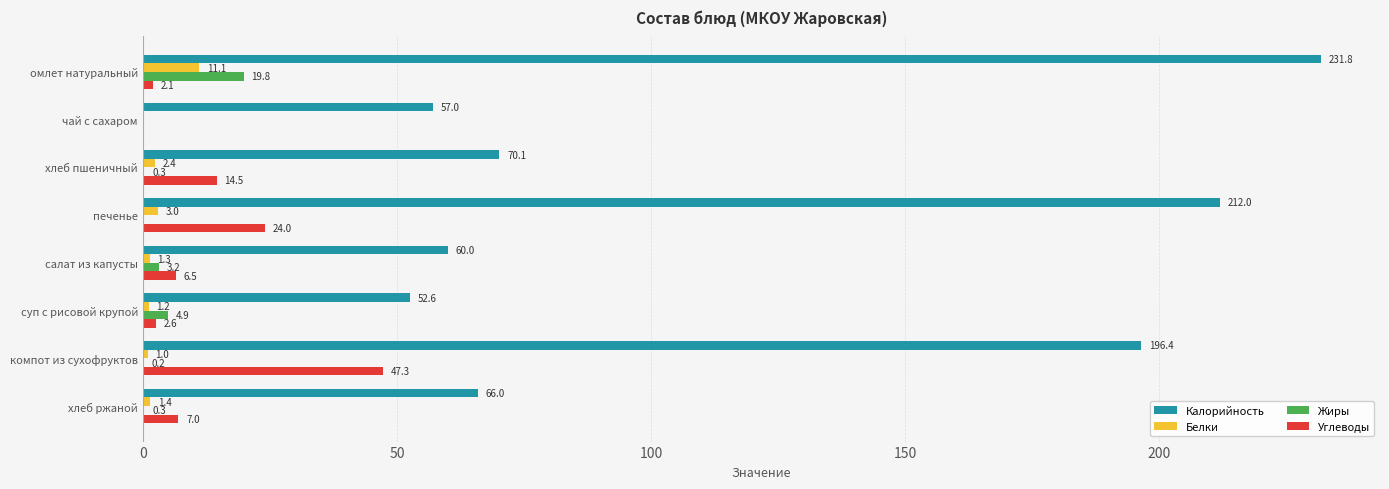

Which series has the largest total across all categories?

Калорийность